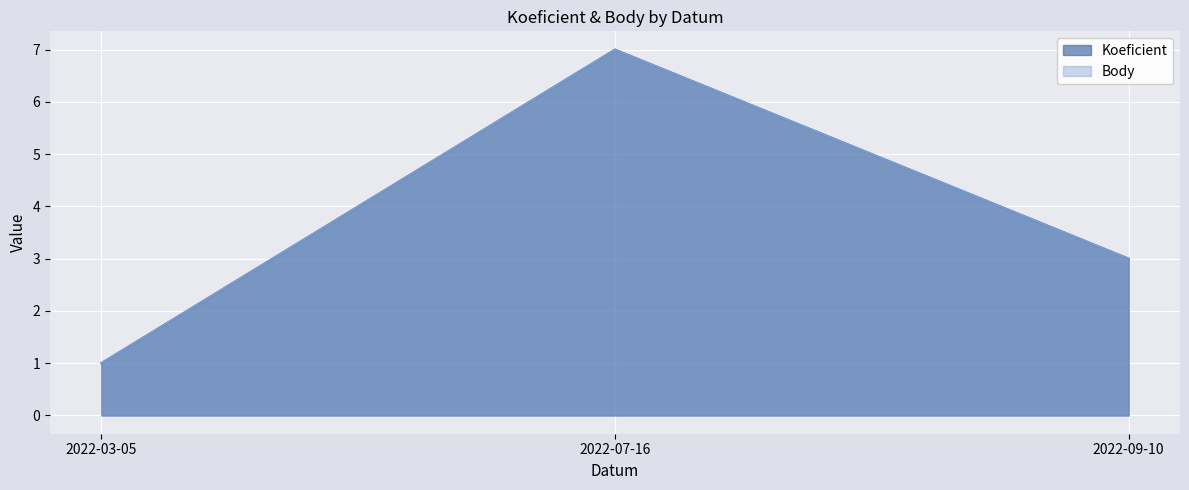

What is the label of the 1st point from the right?

2022-09-10